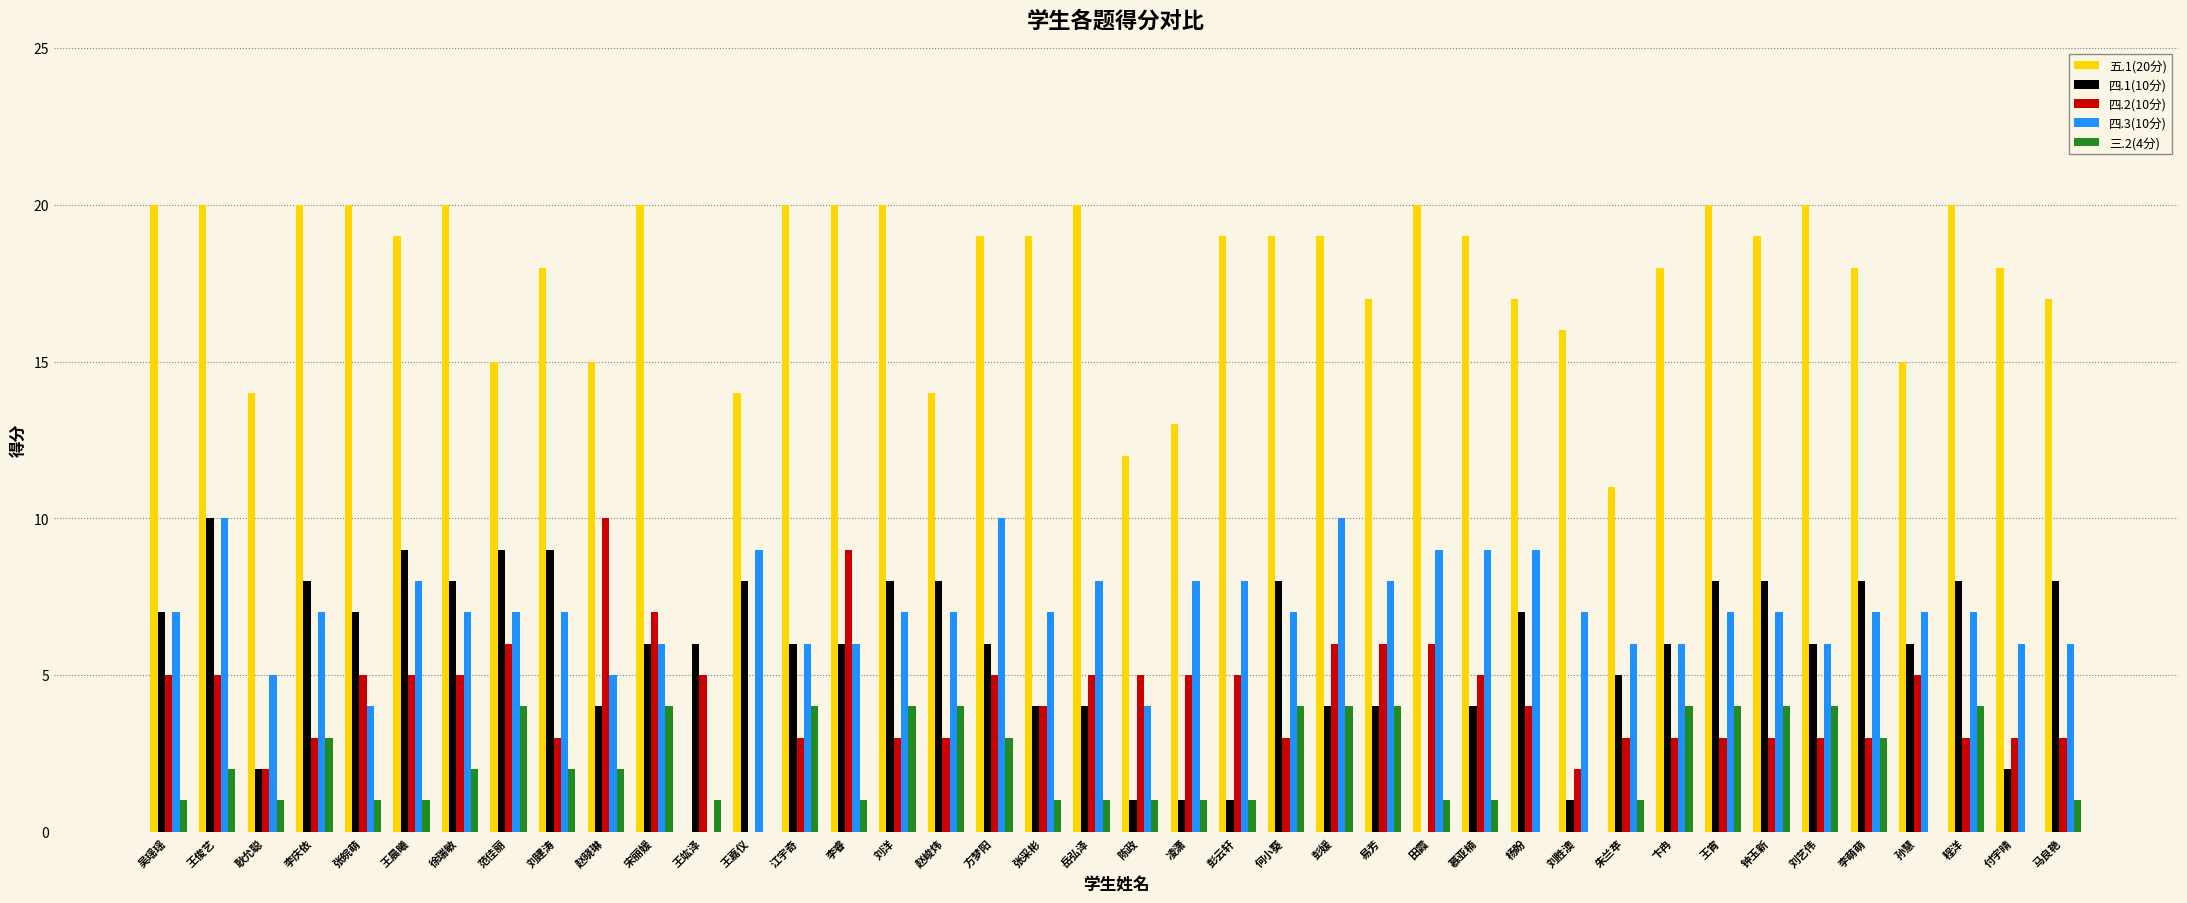

Reading left to right, extract all data points from this chart.

五.1(20分): 20	20	14	20	20	19	20	15	18	15	20	0	14	20	20	20	14	19	19	20	12	13	19	19	19	17	20	19	17	16	11	18	20	19	20	18	15	20	18	17
四.1(10分): 7	10	2	8	7	9	8	9	9	4	6	6	8	6	6	8	8	6	4	4	1	1	1	8	4	4	0	4	7	1	5	6	8	8	6	8	6	8	2	8
四.2(10分): 5	5	2	3	5	5	5	6	3	10	7	5	0	3	9	3	3	5	4	5	5	5	5	3	6	6	6	5	4	2	3	3	3	3	3	3	5	3	3	3
四.3(10分): 7	10	5	7	4	8	7	7	7	5	6	0	9	6	6	7	7	10	7	8	4	8	8	7	10	8	9	9	9	7	6	6	7	7	6	7	7	7	6	6
三.2(4分): 1	2	1	3	1	1	2	4	2	2	4	1	0	4	1	4	4	3	1	1	1	1	1	4	4	4	1	1	0	0	1	4	4	4	4	3	0	4	0	1